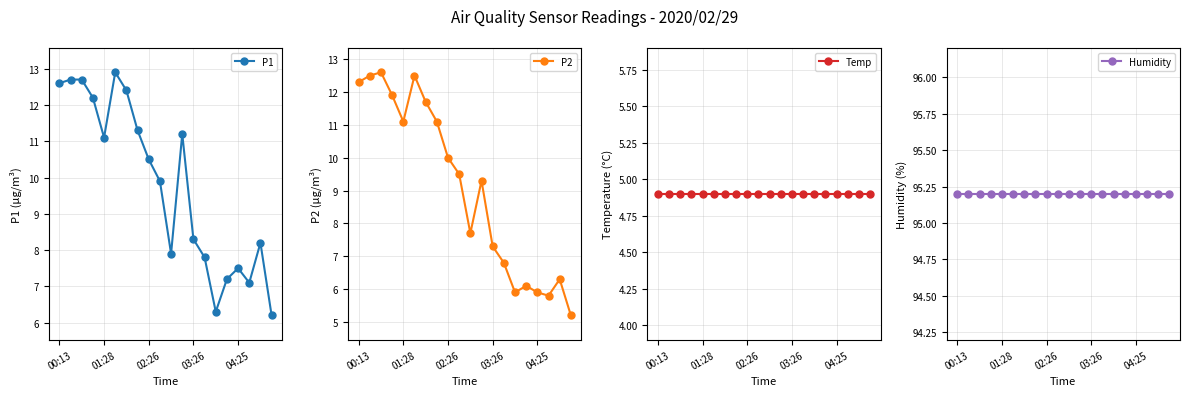

Is it true that P1 equals 9.7 at 14?

False